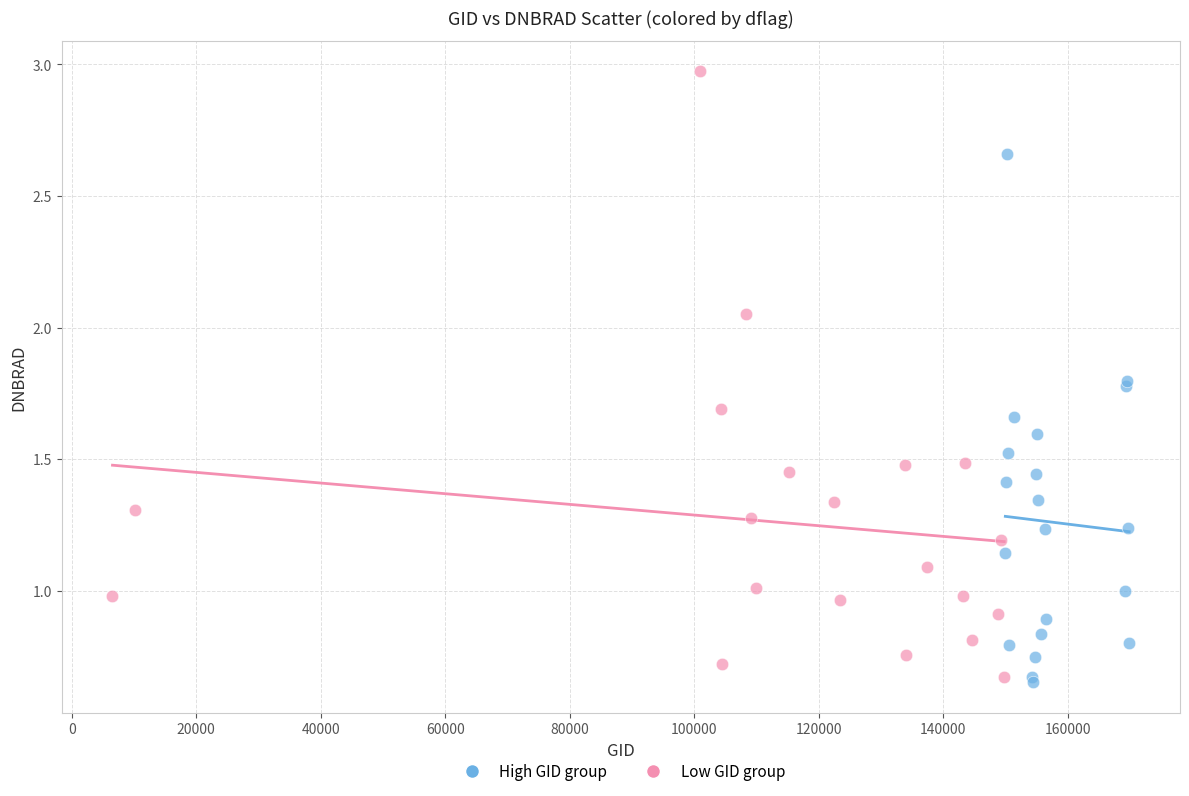

Which series reaches the maximum Y coordinate?

Low GID group